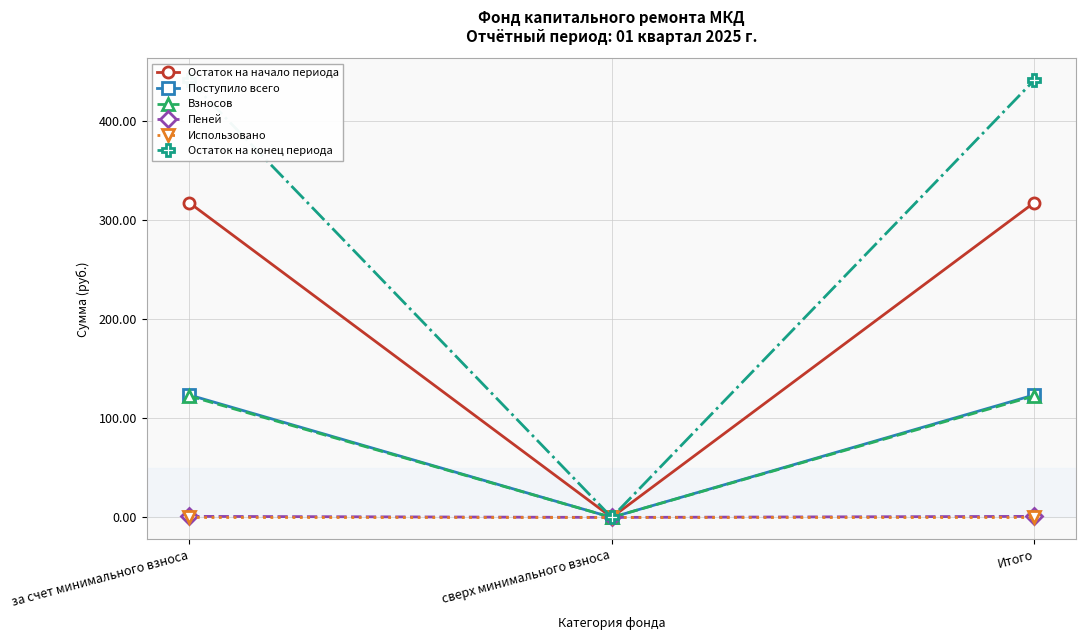

At which category is the sum across all series the highest?

за счет минимального взноса